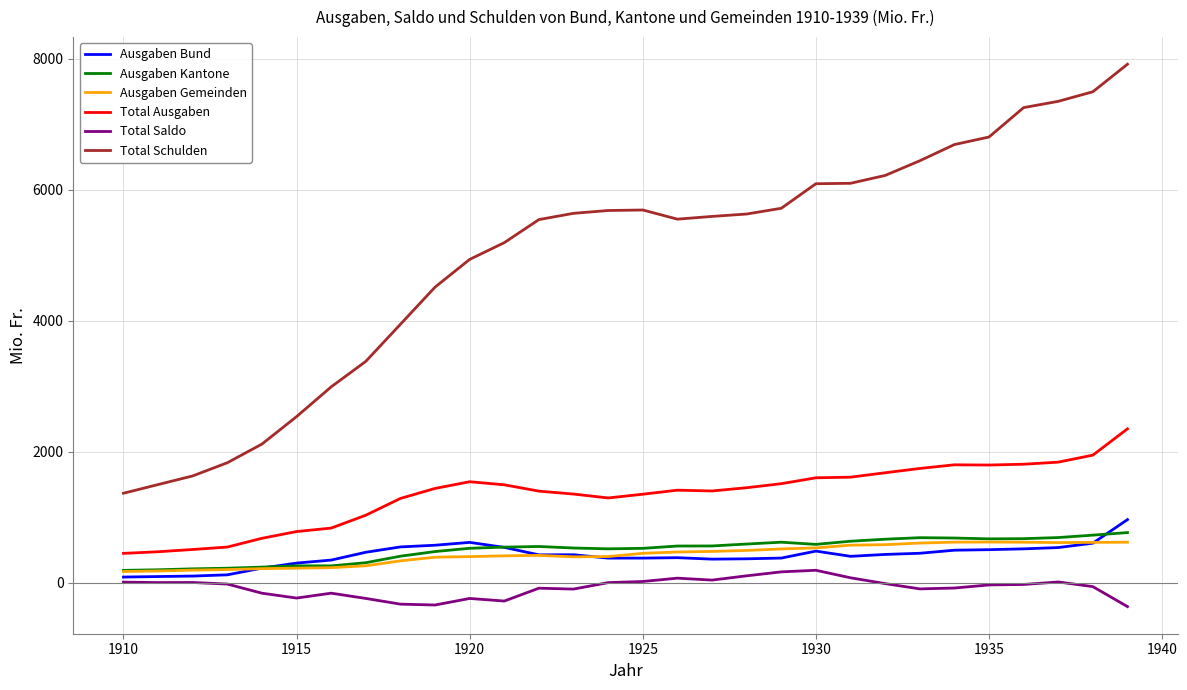

Which series has the largest total across all categories?

Total Schulden